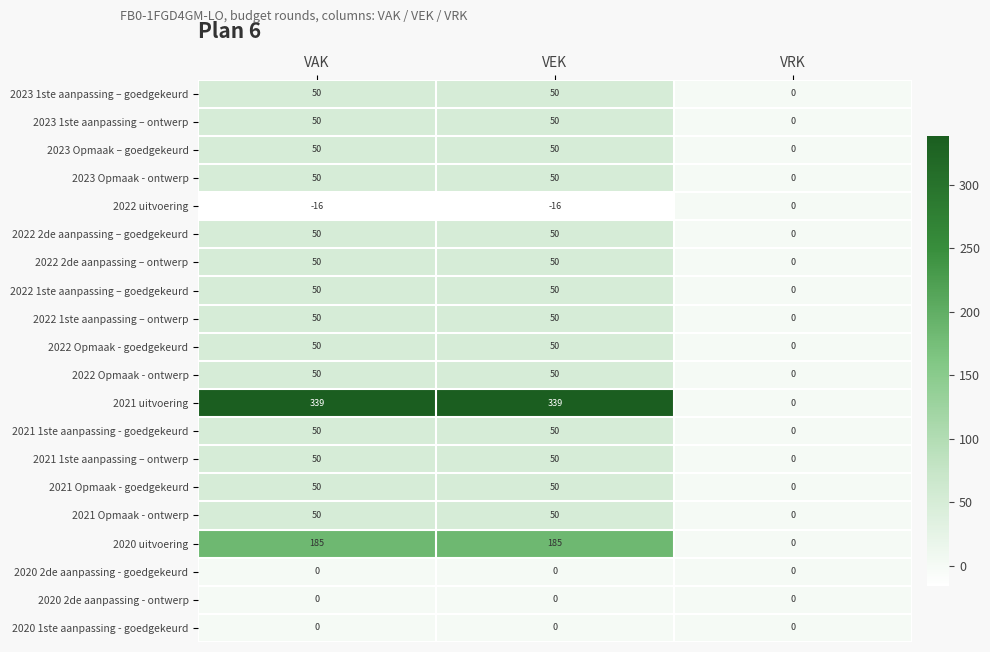

How many 2021 uitvoering values are between 0 and 339?

3